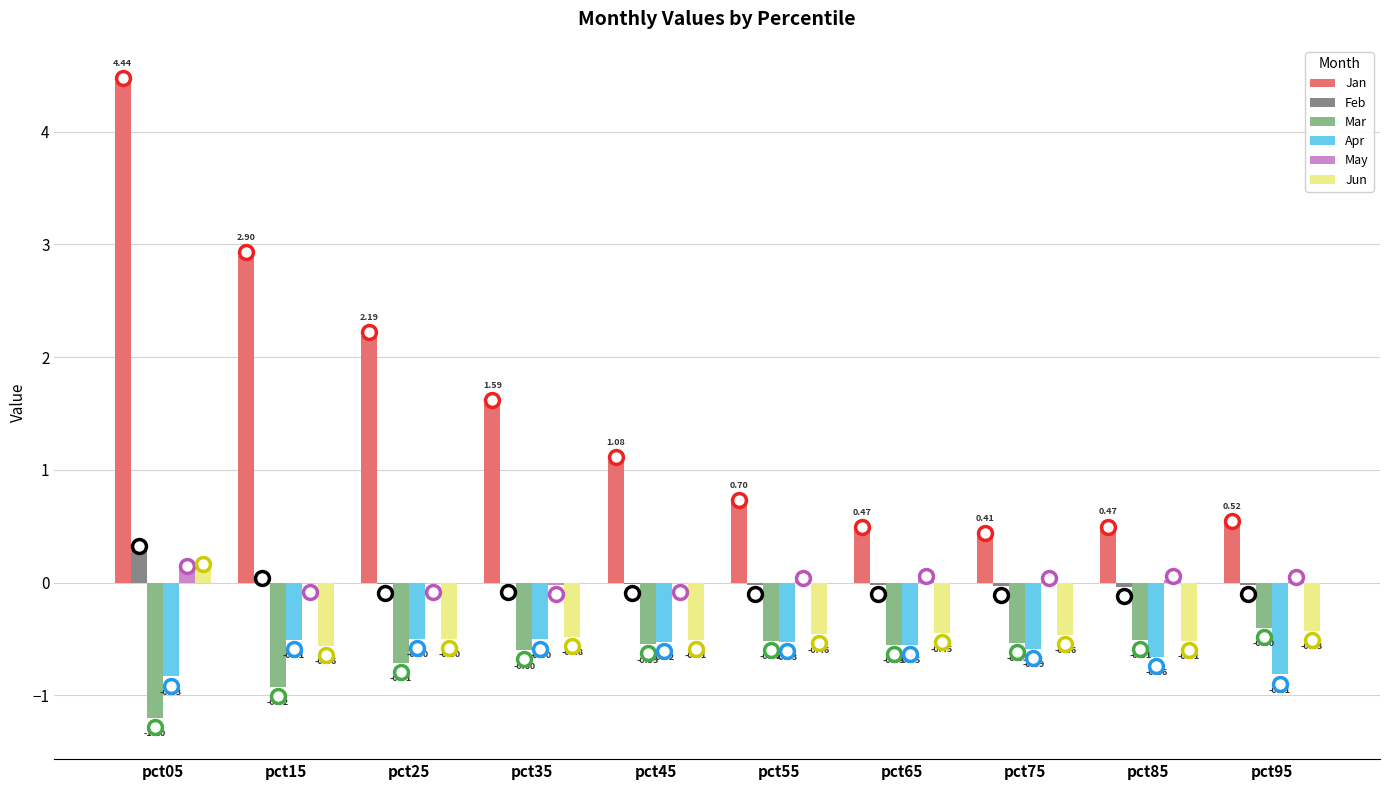

How many values in the May series exceed 0?

6